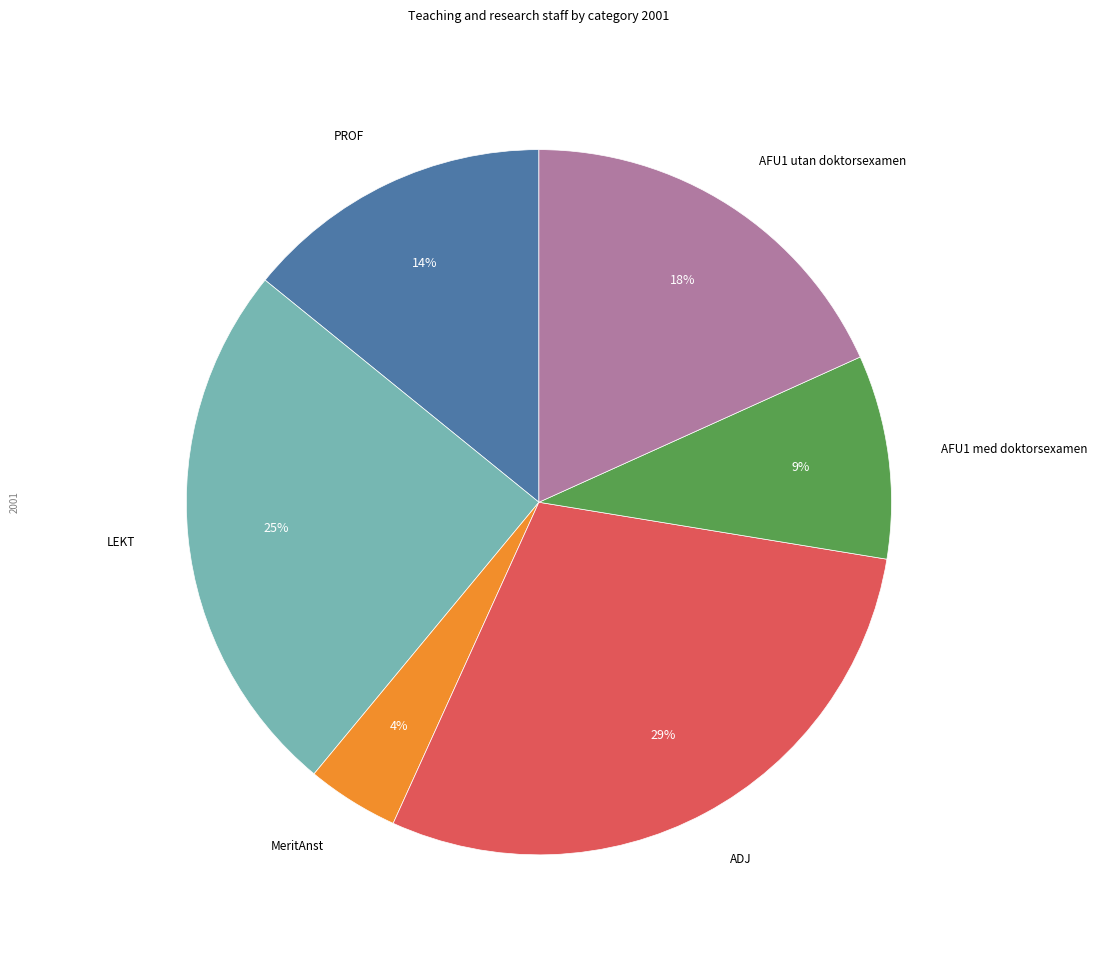

How many slices are in this pie chart?

6